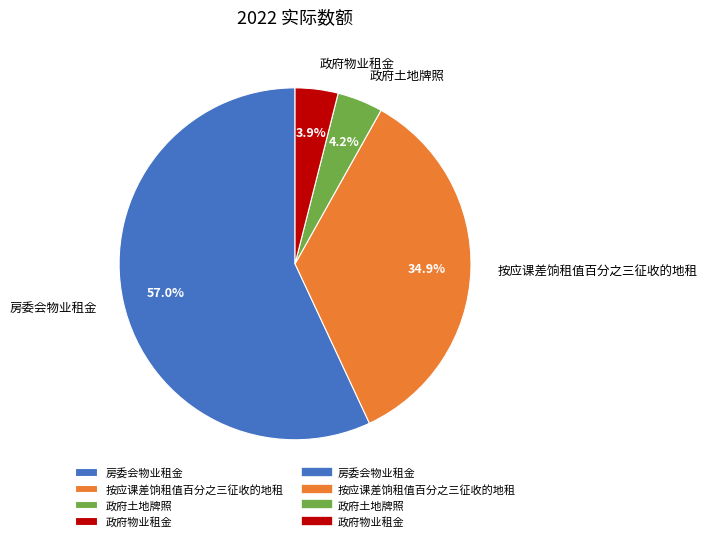

Which category has the biggest portion of the pie?

房委会物业租金